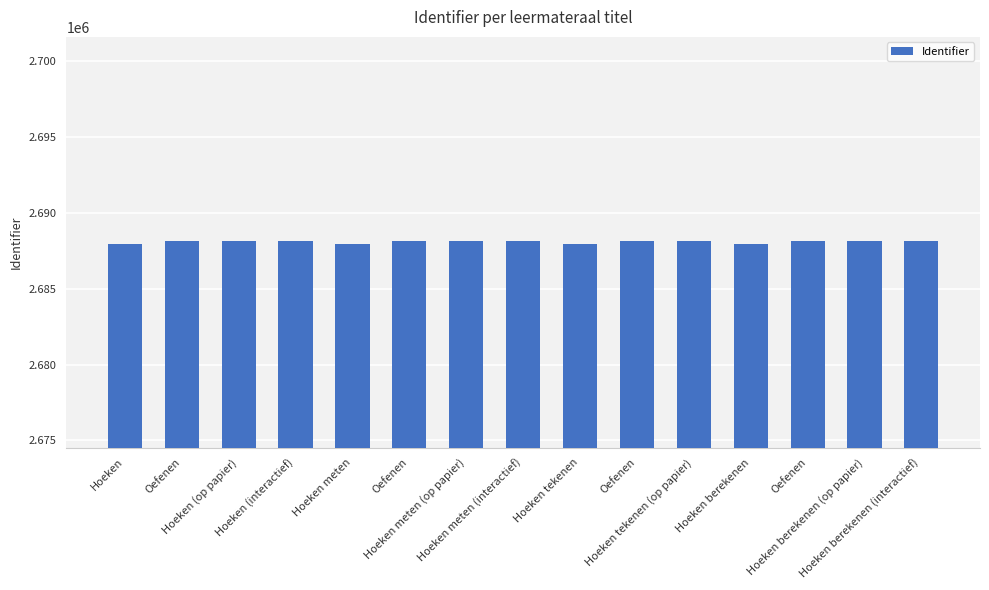

What is the label of the 10th bar from the right?

Oefenen